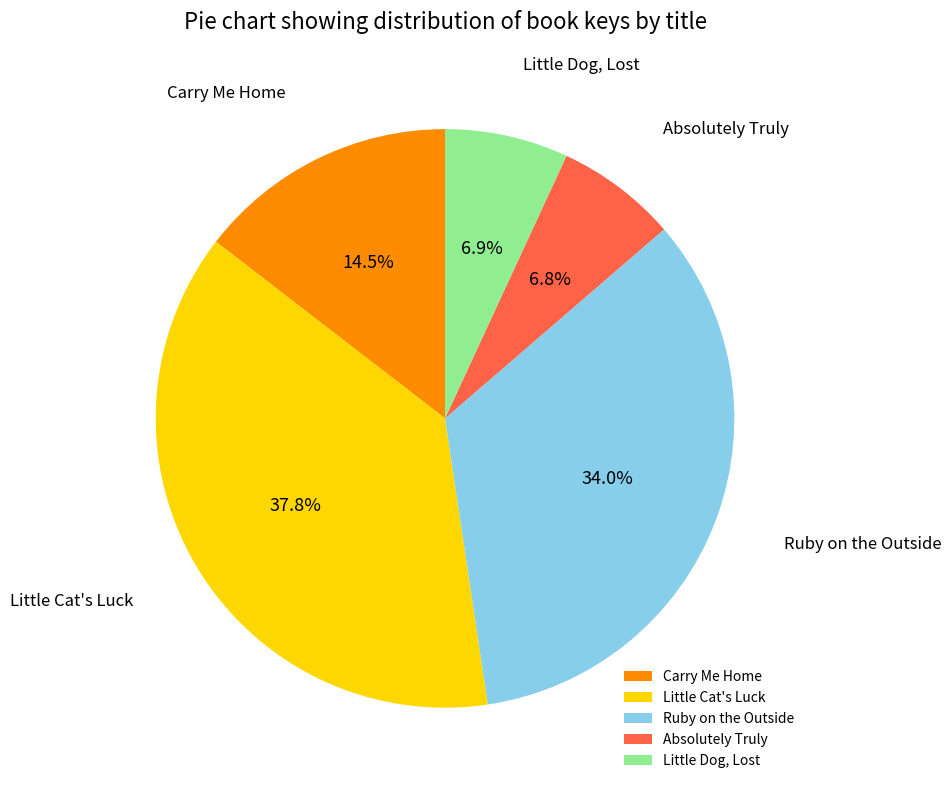

How many segments does this pie chart have?

5